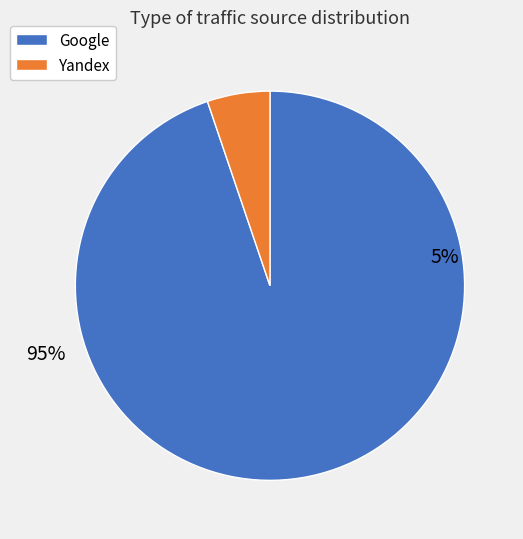

The Yahoo! slice represents 13% of the pie. True or false?

False